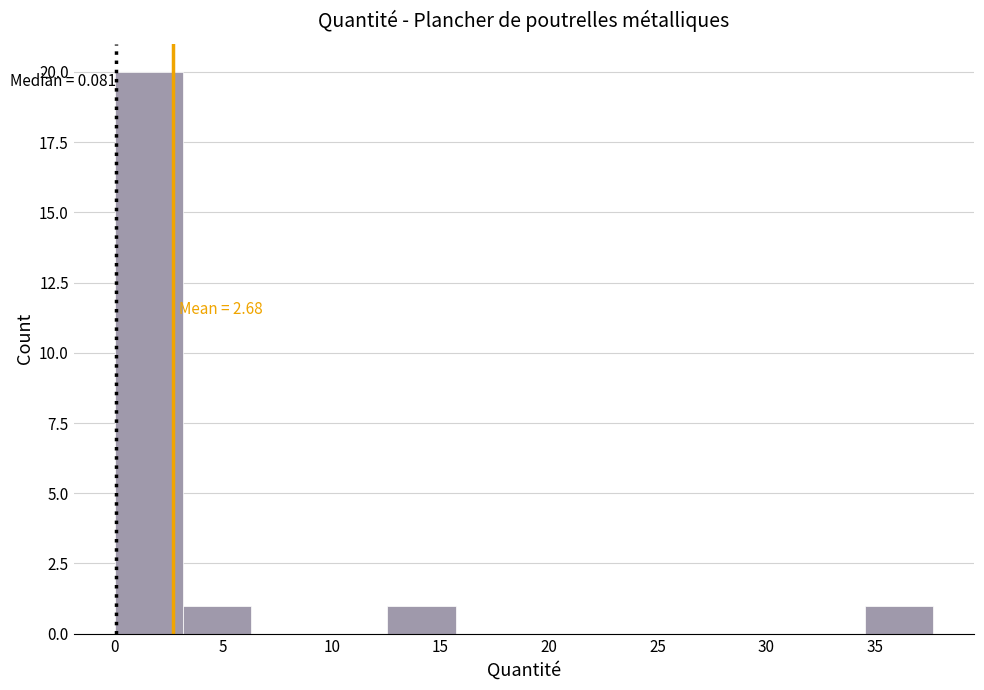

Over which range of the x-axis is the bar tallest?

0.0 to 3.0